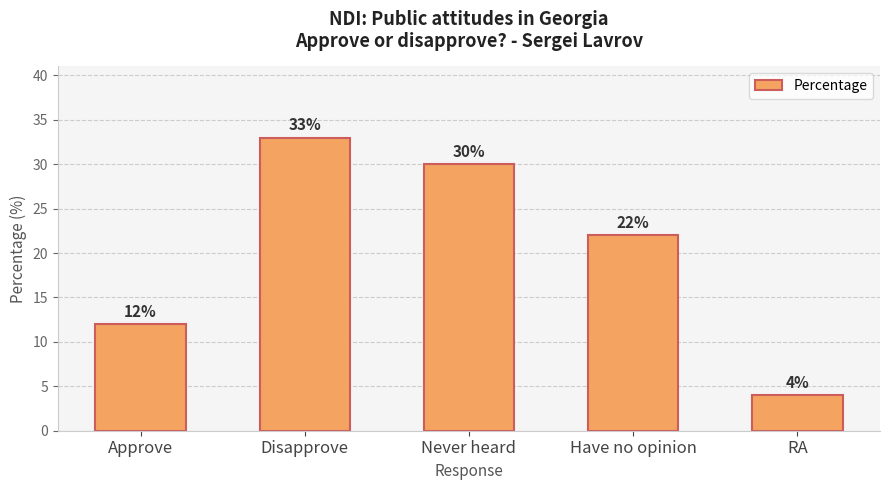

Which label corresponds to the smallest value in the chart?

RA